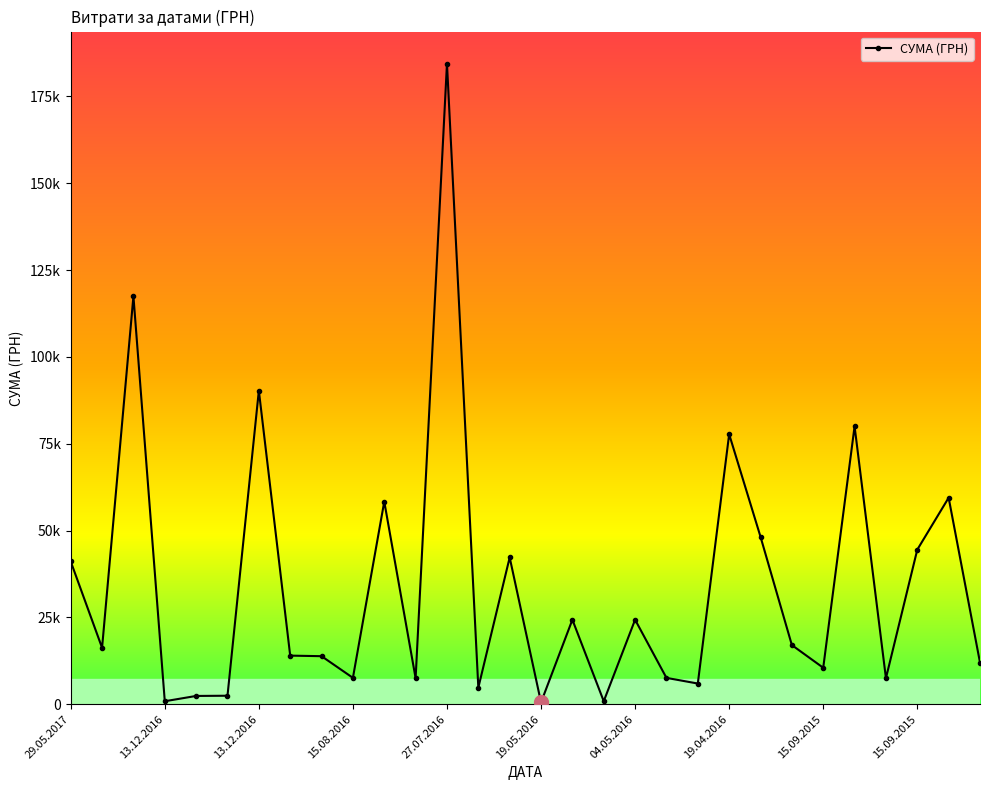

What is the label of the 24th point from the right?

13.12.2016